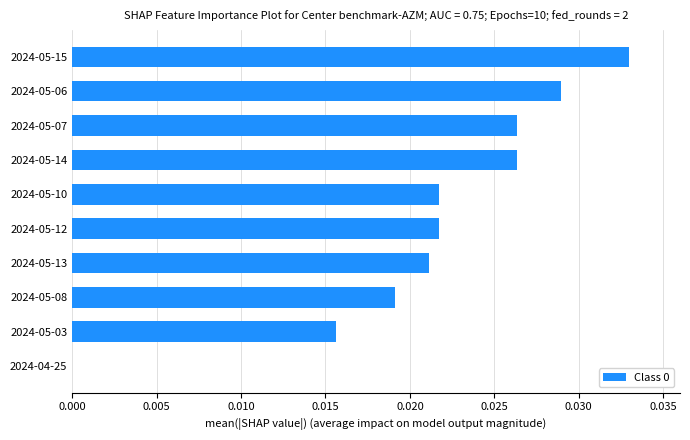

At which category does the chart reach its peak across all series?

2024-05-15